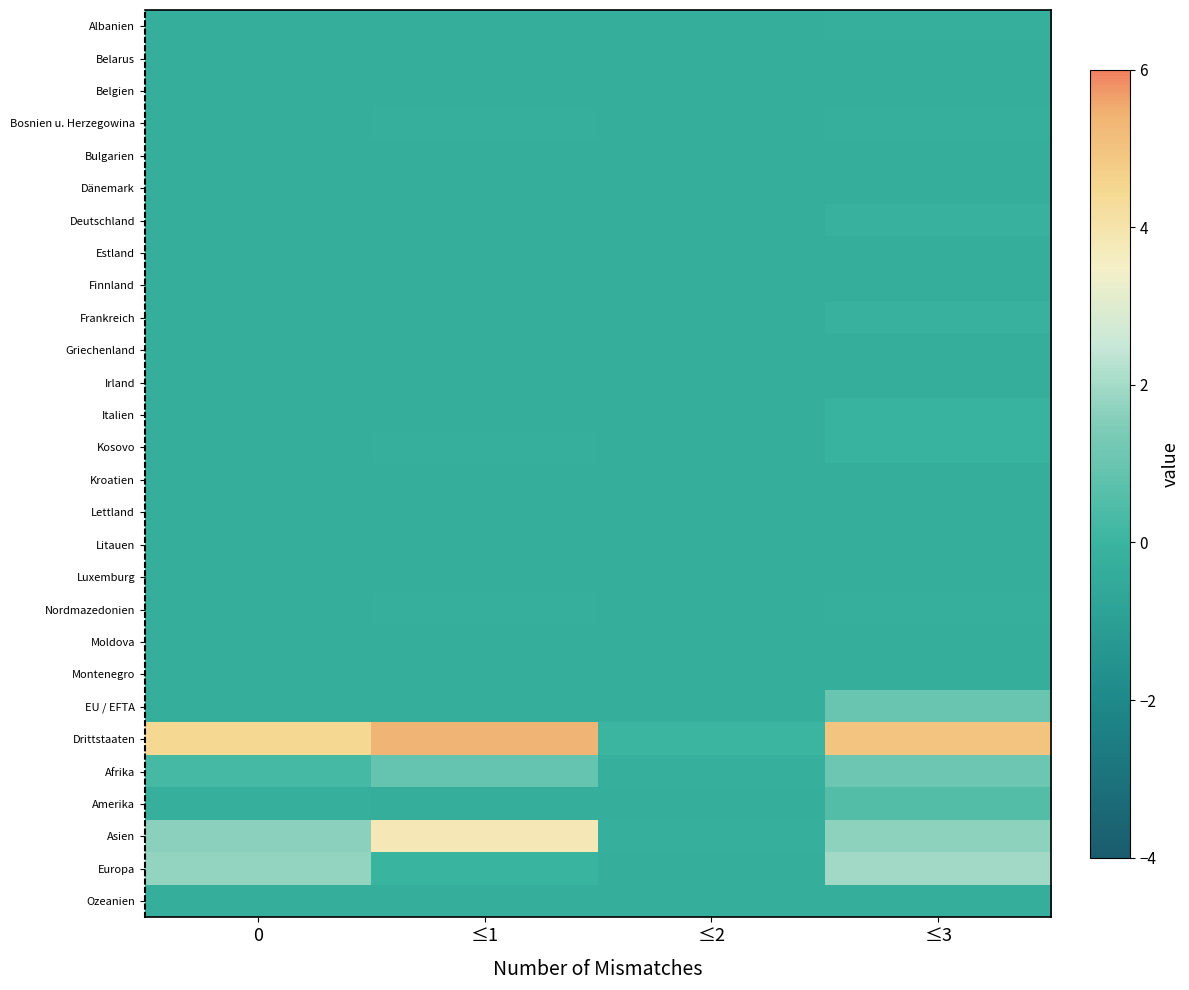

Count the number of categories in the chart.

4